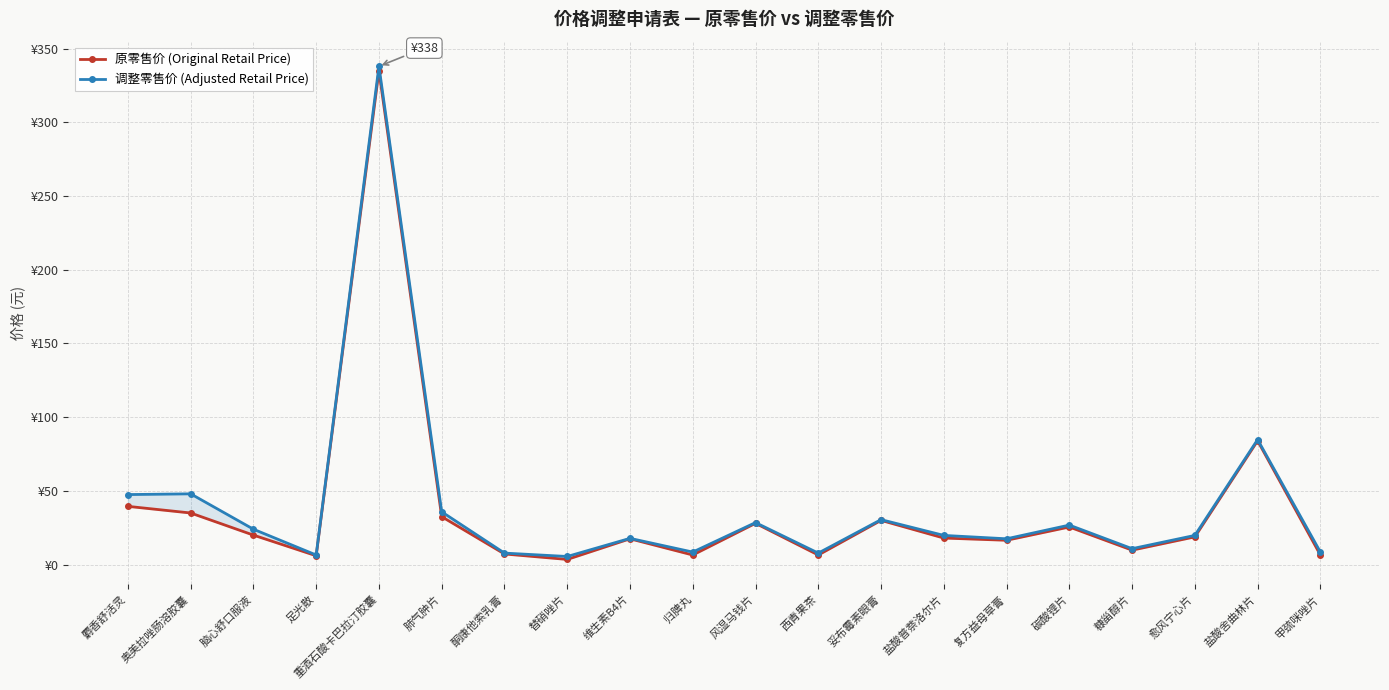

List the labels in order of 原零售价 (Original Retail Price) value, smallest first.

替硝唑片, 足光散, 归脾丸, 西青果茶, 甲巯咪唑片, 酮康他索乳膏, 糠甾醇片, 复方益母草膏, 维生素B4片, 盐酸普萘洛尔片, 愈风宁心片, 脑心舒口服液, 碳酸锂片, 风湿马钱片, 妥布霉素眼膏, 肺气肿片, 奥美拉唑肠溶胶囊, 麝香舒活灵, 盐酸舍曲林片, 重酒石酸卡巴拉汀胶囊